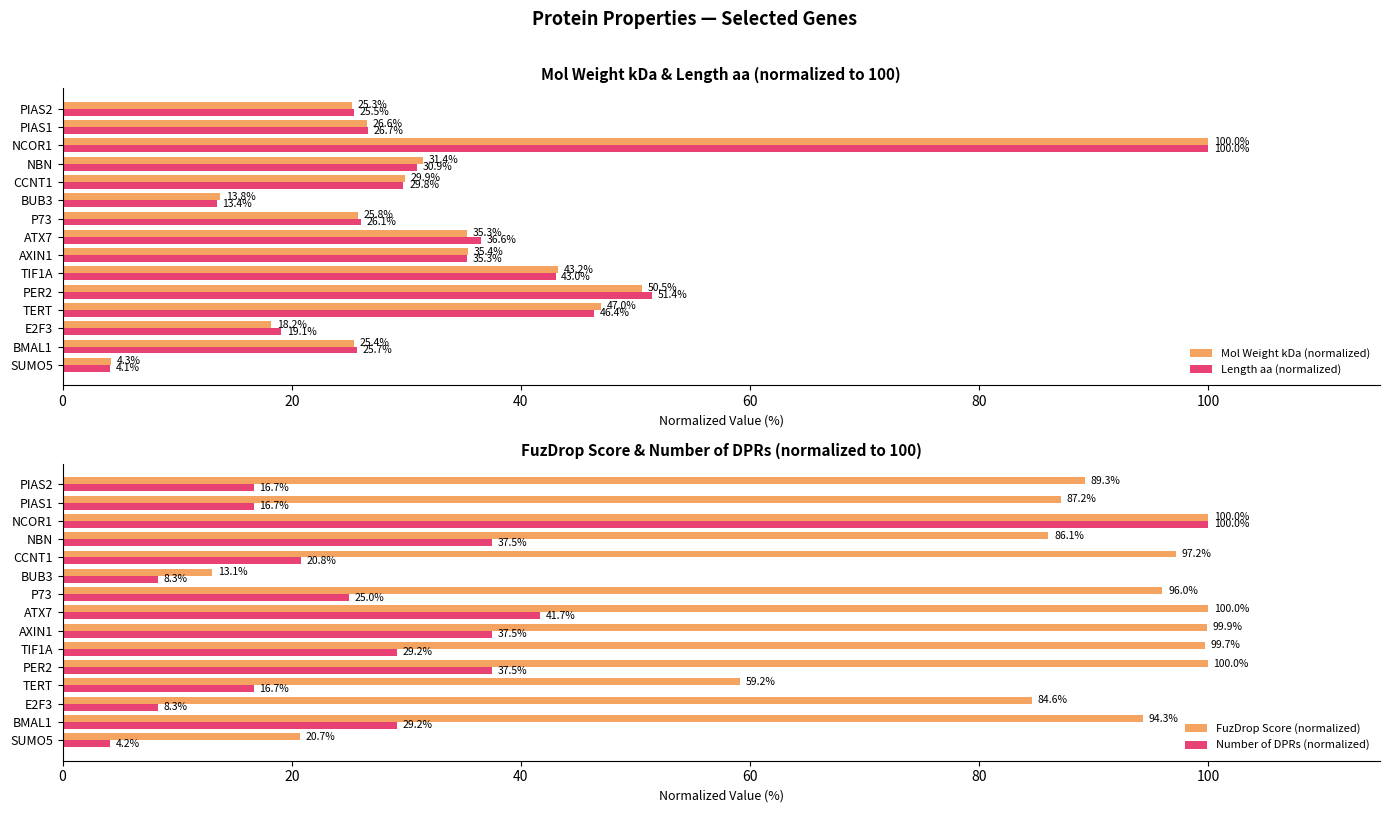

The value of Length aa (normalized) at E2F3 is 10.7. True or false?

False